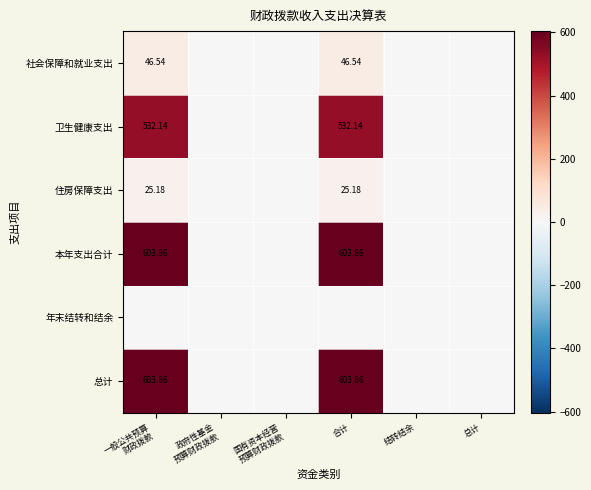

List the labels in order of 住房保障支出 value, largest first.

一般公共预算 财政拨款, 合计, 政府性基金 预算财政拨款, 国有资本经营 预算财政拨款, 结转结余, 总计